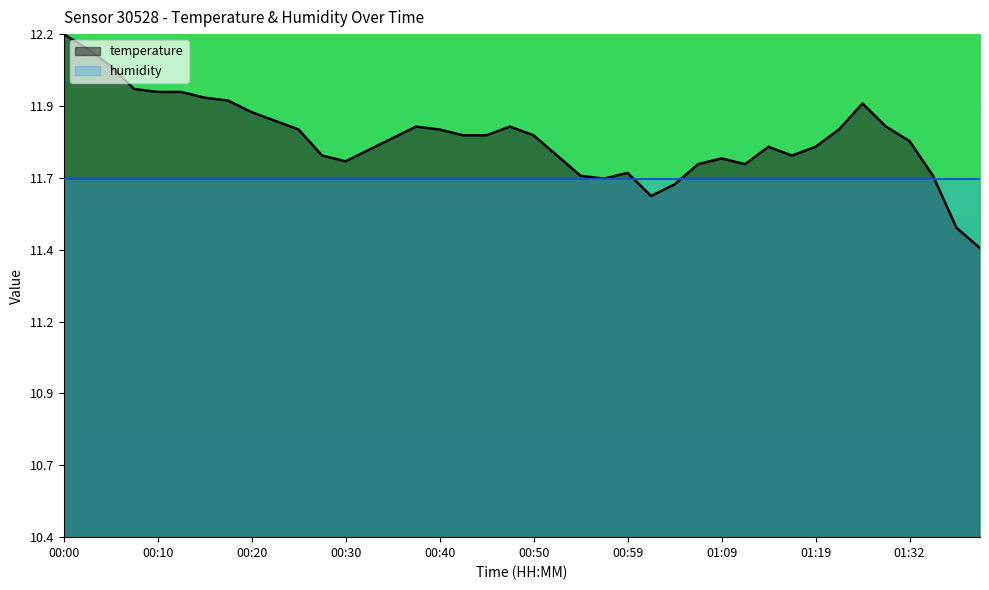

How many lines are shown in the chart?

1